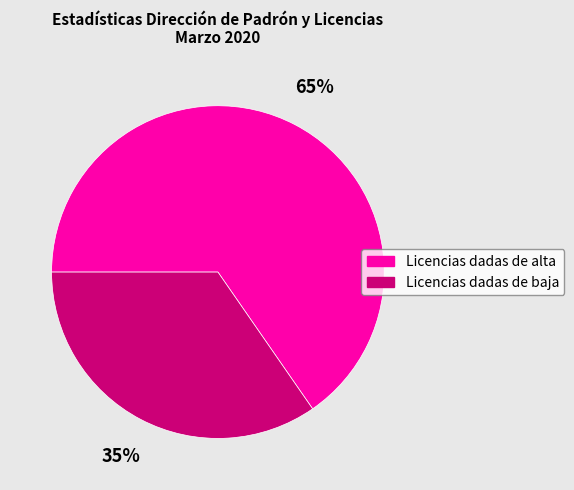

True or false: Licencias dadas de baja accounts for 35% of the total.

True